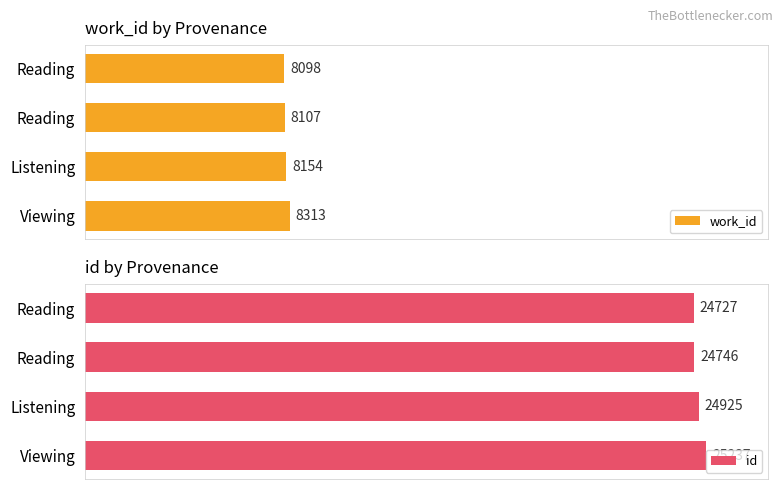

Which series has the widest spread of values?

id